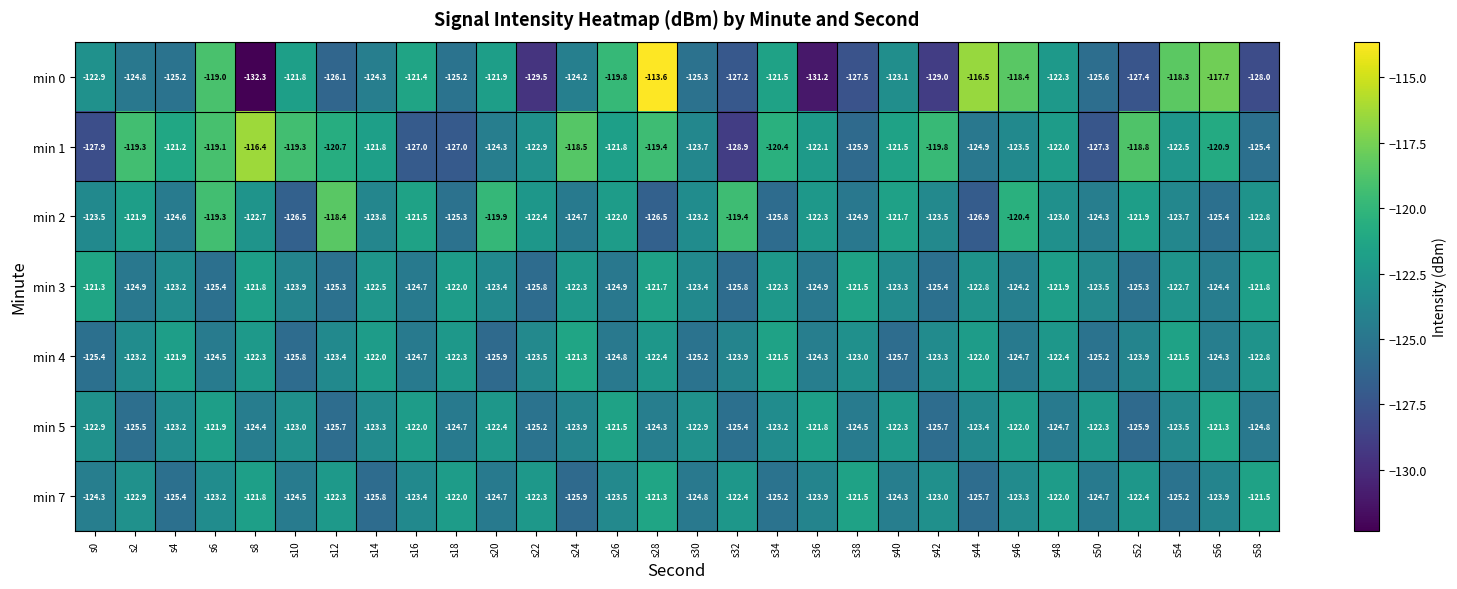

Which series has the largest total across all categories?

min 1